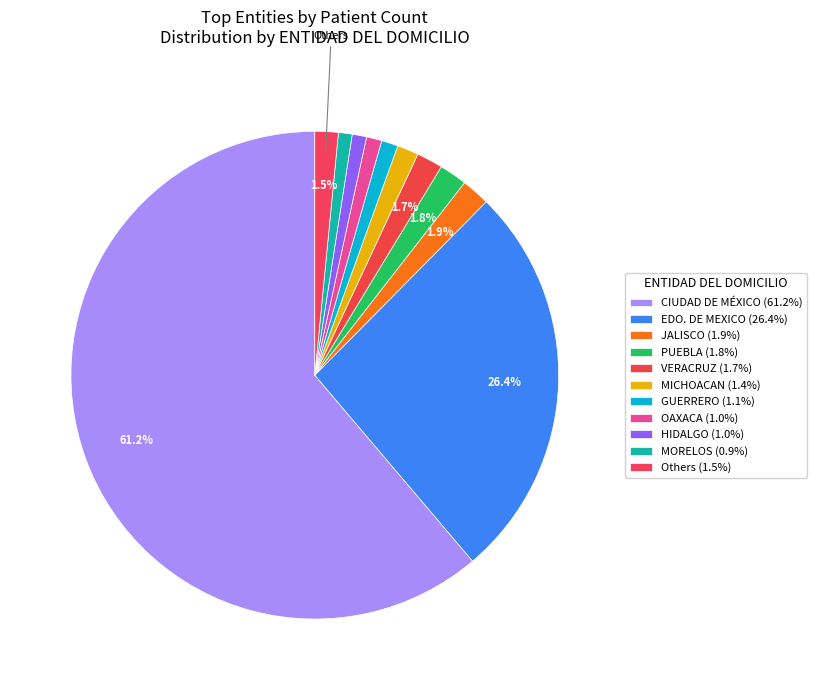

How many segments does this pie chart have?

11